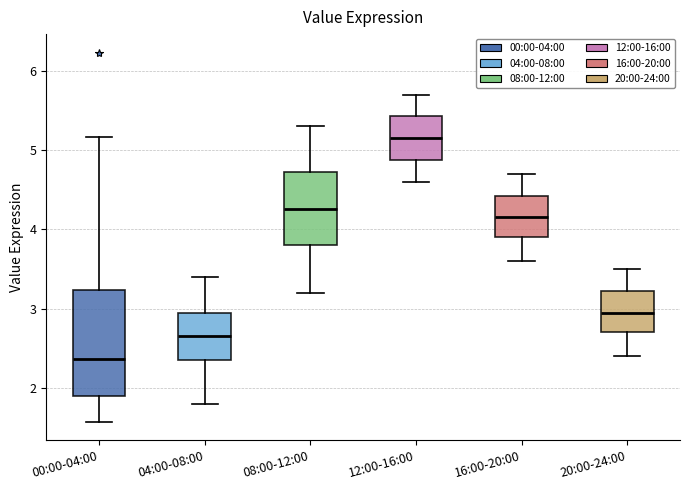

Reading left to right, read every box against the y-axis: the position of its median line, the range the box covers, and the ends of its whiskers. The values are not printed on the chart, so give them approximately, as read against the axis.

00:00-04:00: median 2.4, box 1.9 to 3.2, whiskers 1.6 to 5.2
04:00-08:00: median 2.7, box 2.4 to 3.0, whiskers 1.8 to 3.4
08:00-12:00: median 4.3, box 3.8 to 4.7, whiskers 3.2 to 5.3
12:00-16:00: median 5.2, box 4.9 to 5.4, whiskers 4.6 to 5.7
16:00-20:00: median 4.2, box 3.9 to 4.4, whiskers 3.6 to 4.7
20:00-24:00: median 3.0, box 2.7 to 3.2, whiskers 2.4 to 3.5